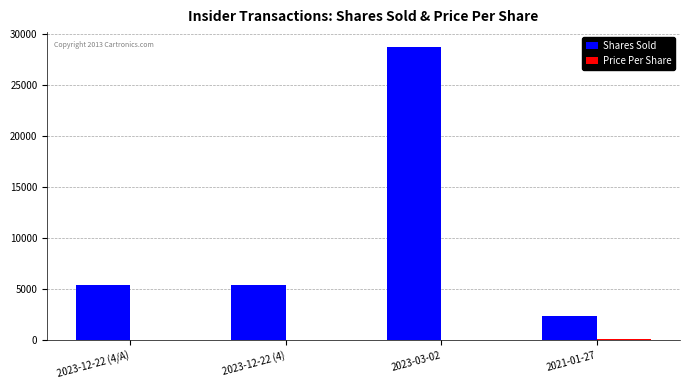

At which label does Shares Sold reach its peak?

2023-03-02